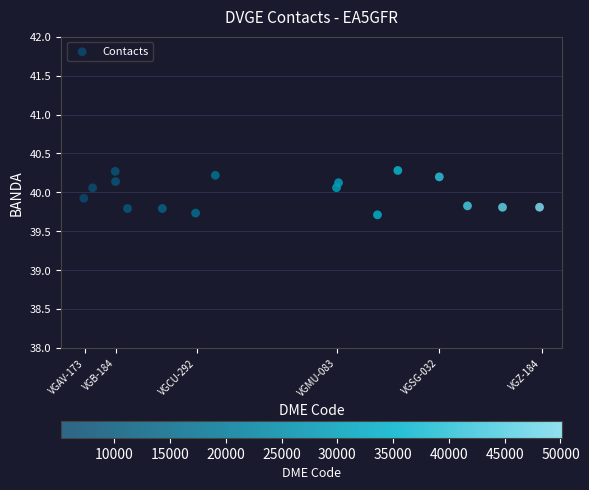

What is the range of Y values (max minus min)?

0.6